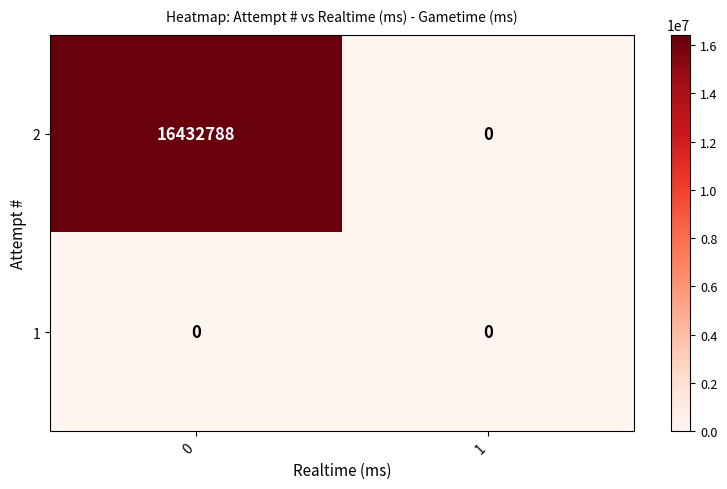

What is the difference between the maximum and minimum values in the 2 series?

16432788